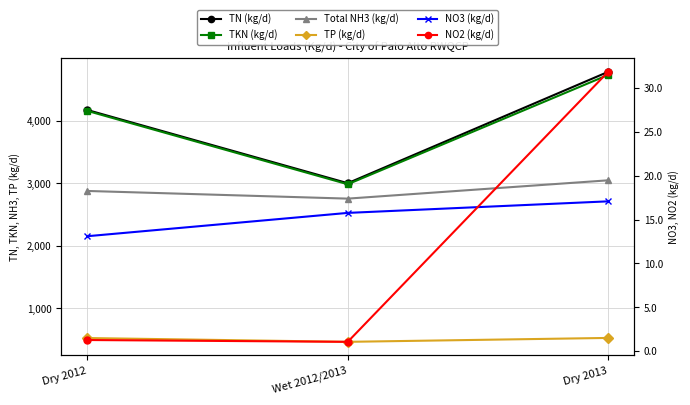

Is the value of NO2 (kg/d) at Wet 2012/2013 greater than the value of NO3 (kg/d) at Dry 2013?

No